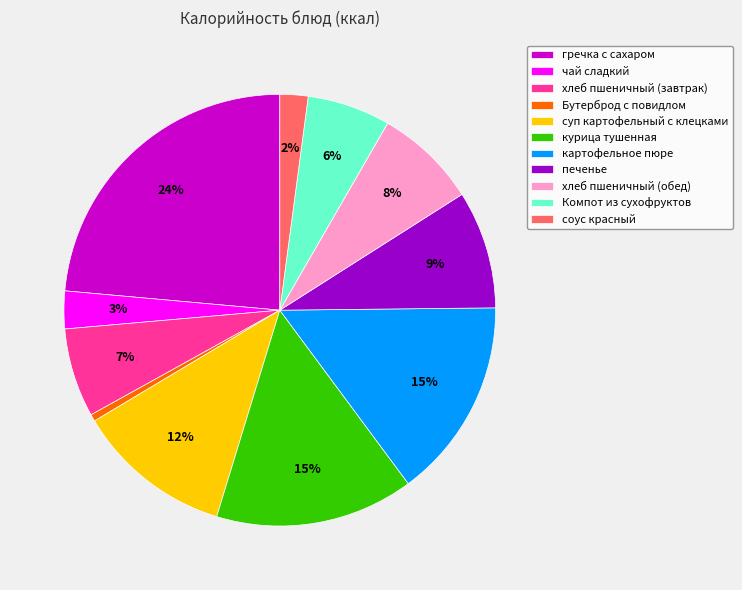

To the nearest percent, what is the average slice percentage?

9%